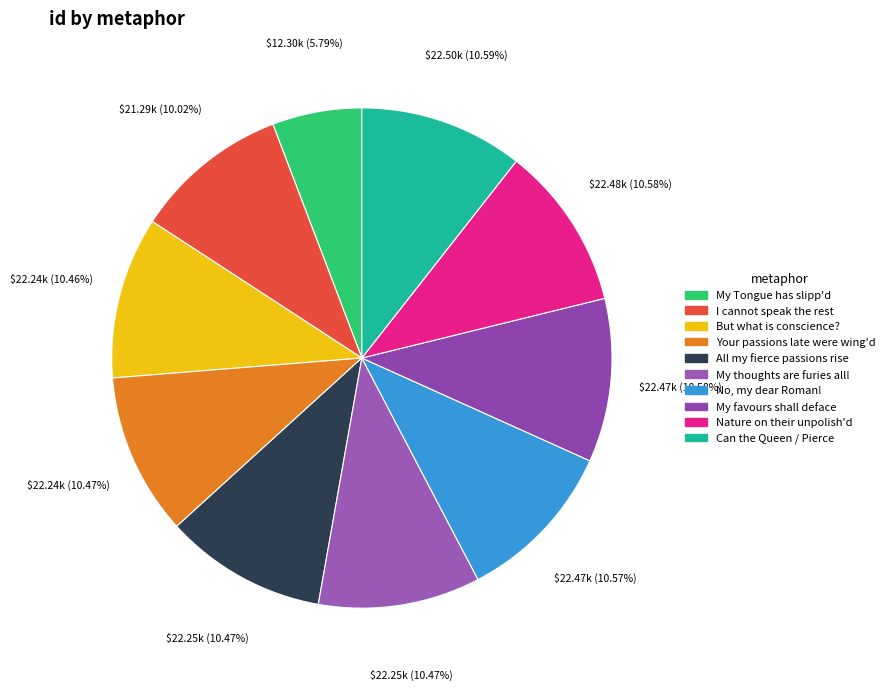

How much of the chart is everything except Can the Queen / Pierce?

89.4%